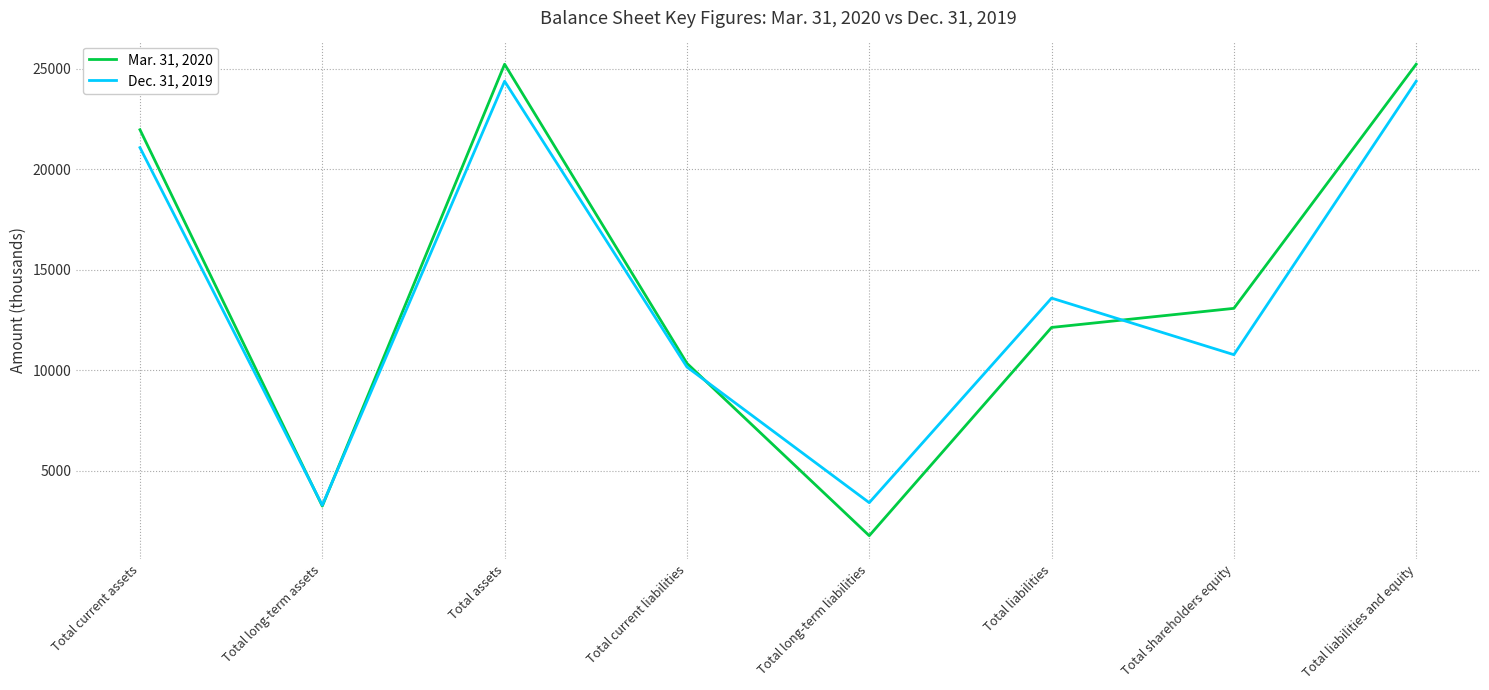

True or false: Mar. 31, 2020 and Dec. 31, 2019 intersect in this chart.

True